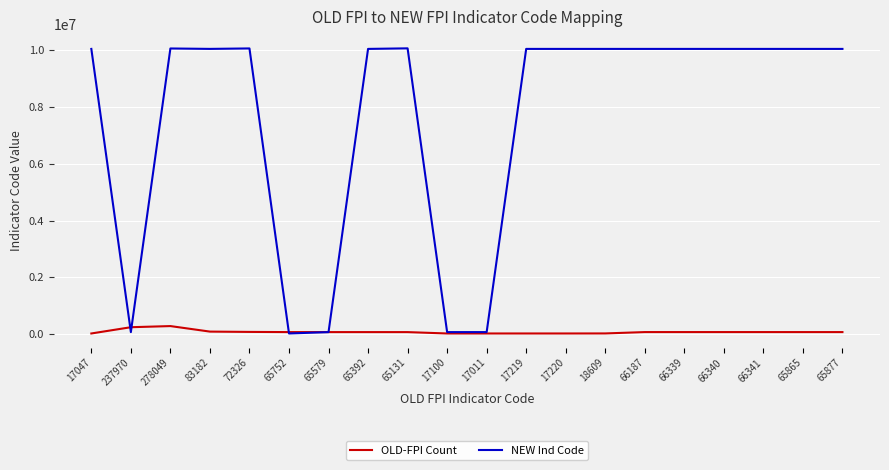

At which label does OLD-FPI Count first exceed 65865?

237970